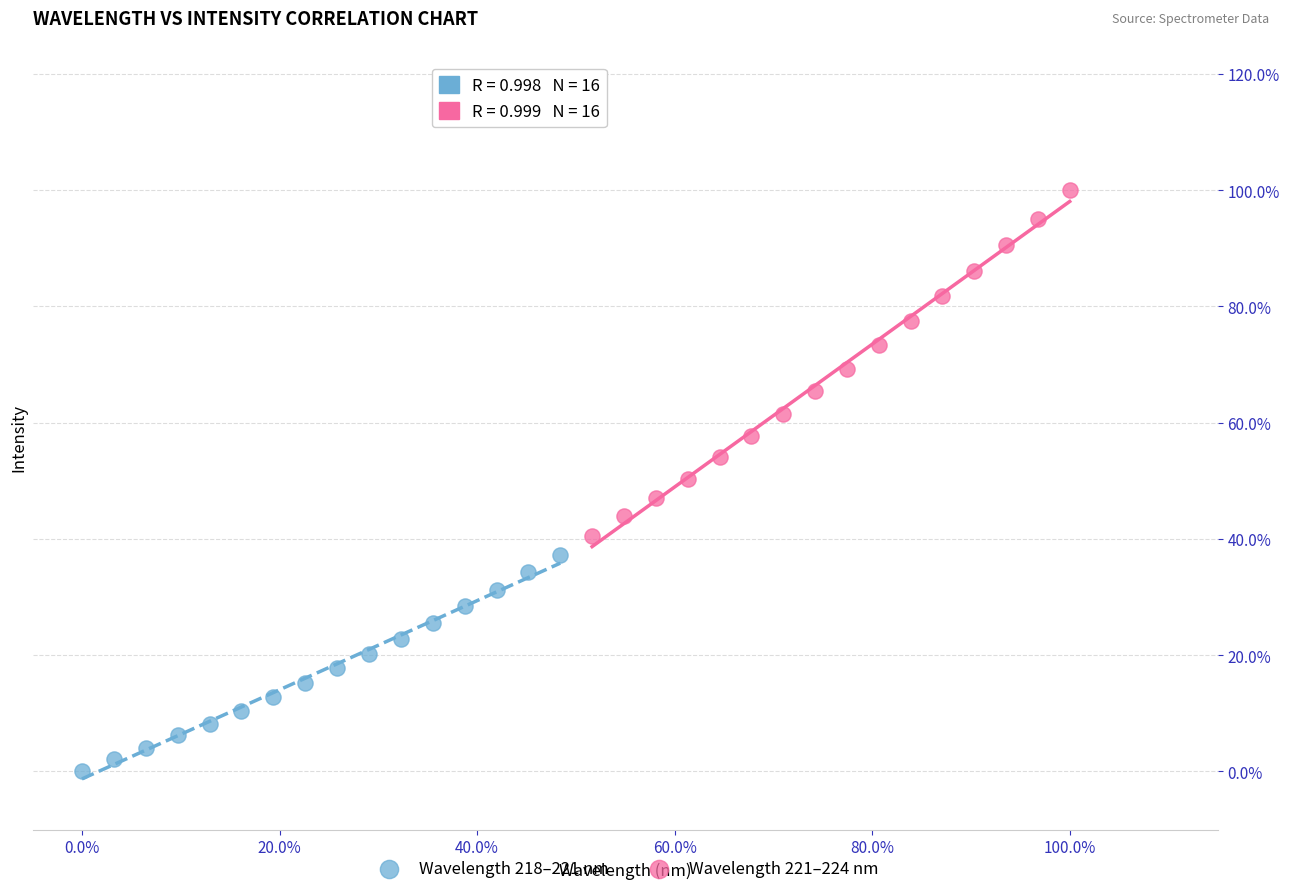

What are all the series names shown in the legend?

Wavelength 218–221 nm, Wavelength 221–224 nm